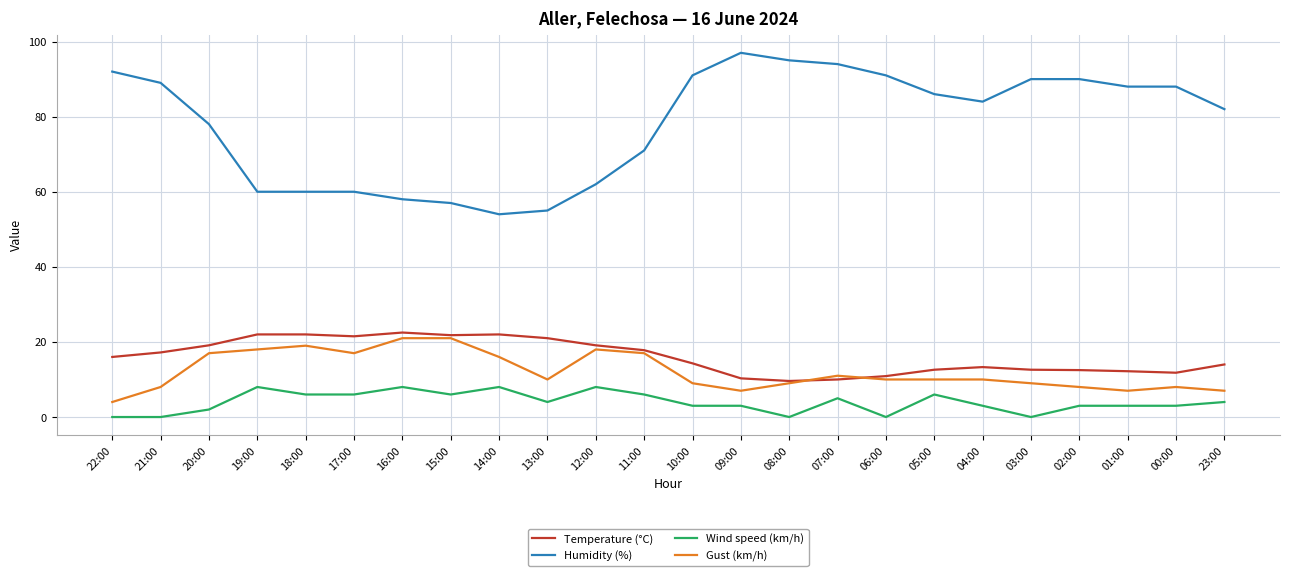

Is the value of Wind speed (km/h) at 20:00 greater than the value of Temperature (°C) at 16:00?

No